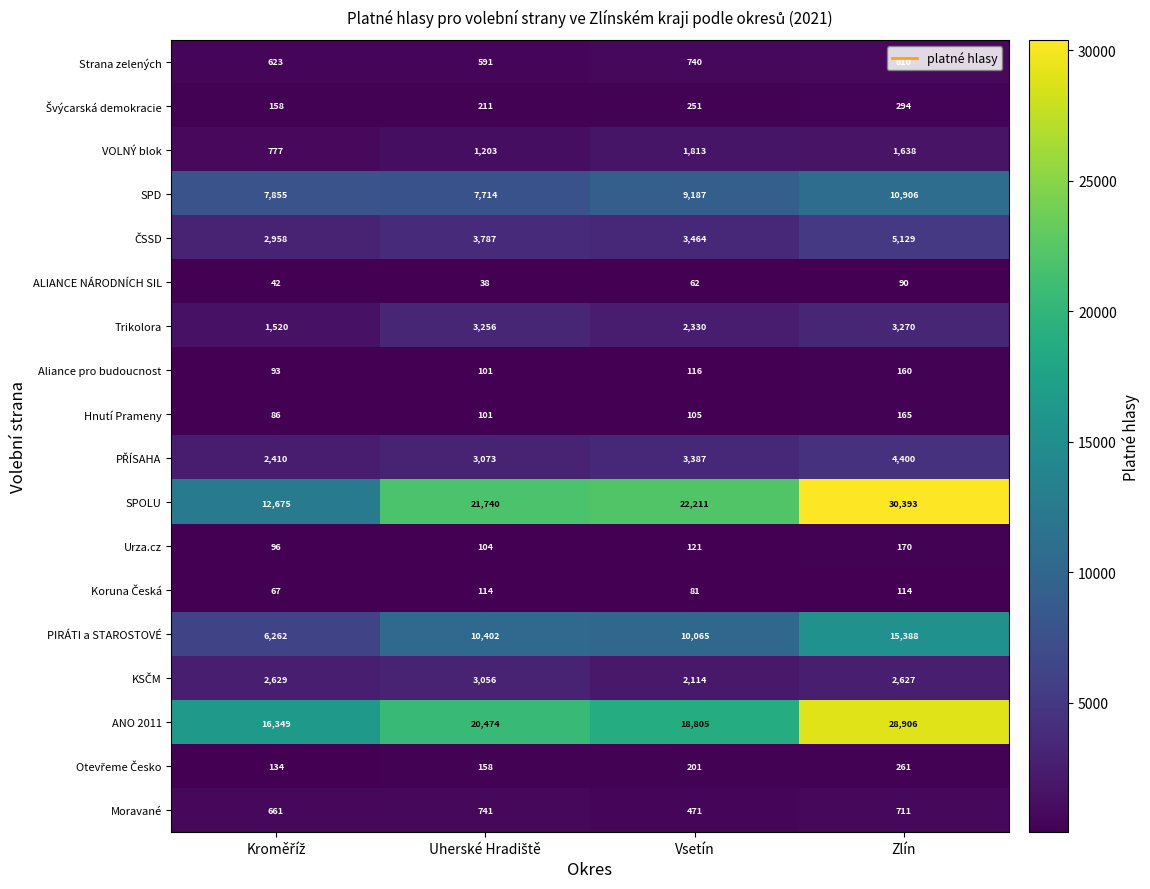

What is the average value of the Strana zelených series?

691